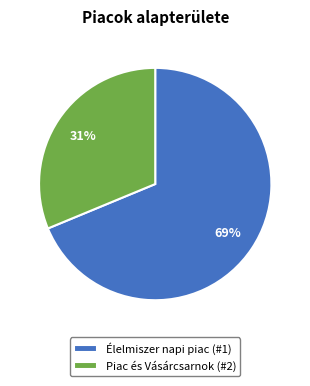

Which slice represents more than half of the pie?

Élelmiszer napi piac (#1)